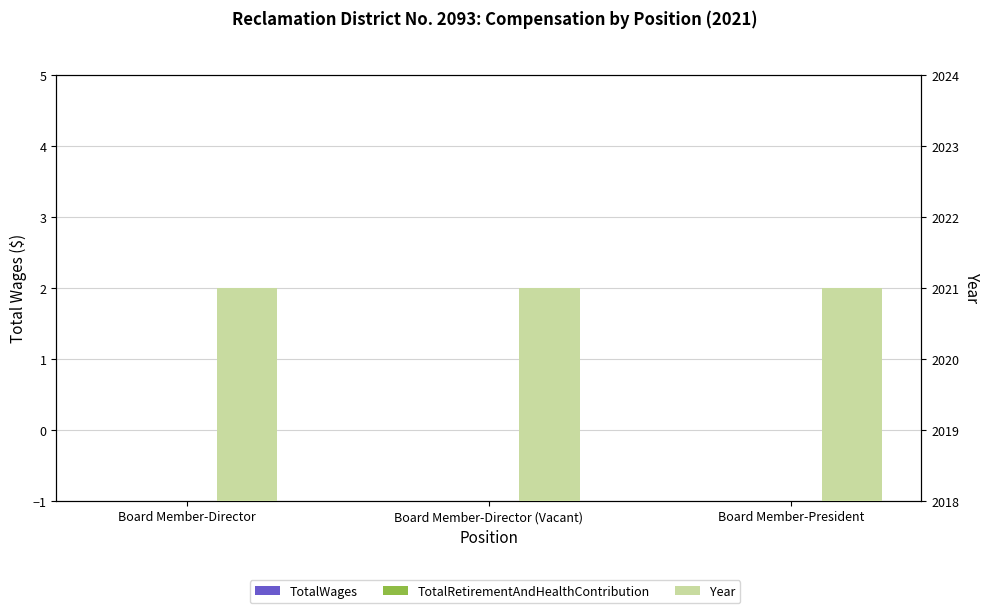

List the series in order of their peak value, lowest first.

TotalWages, TotalRetirementAndHealthContribution, Year